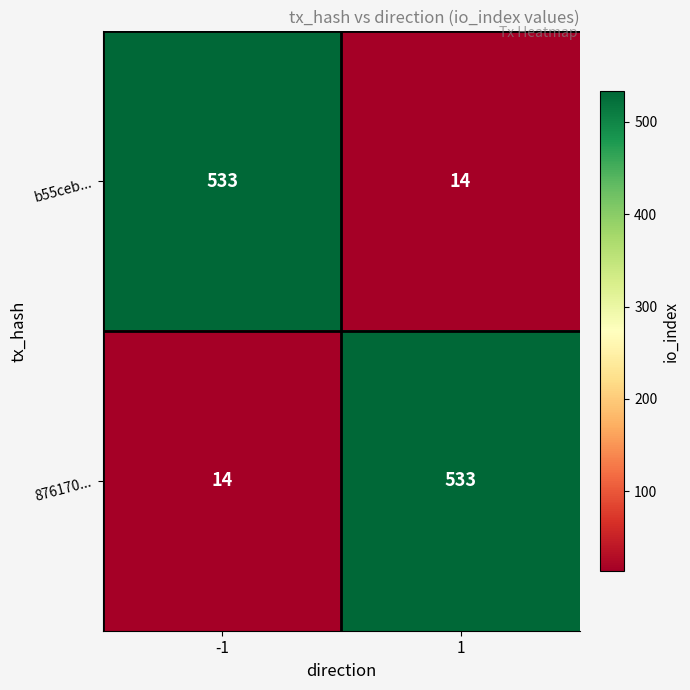

What is the spread (max minus min) of values at -1?

519